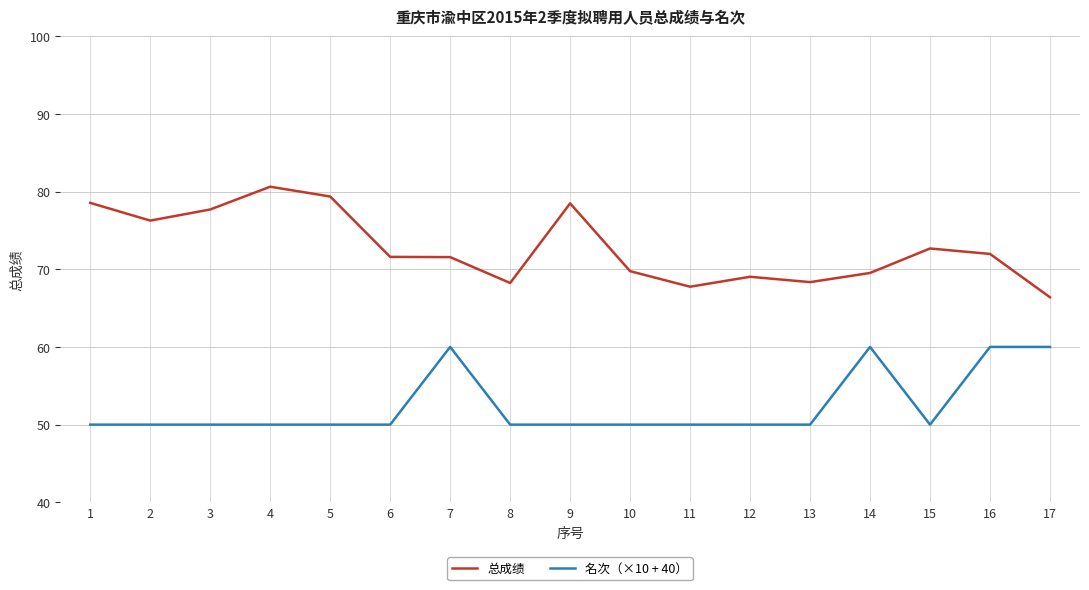

At which label does 总成绩 reach its minimum?

17